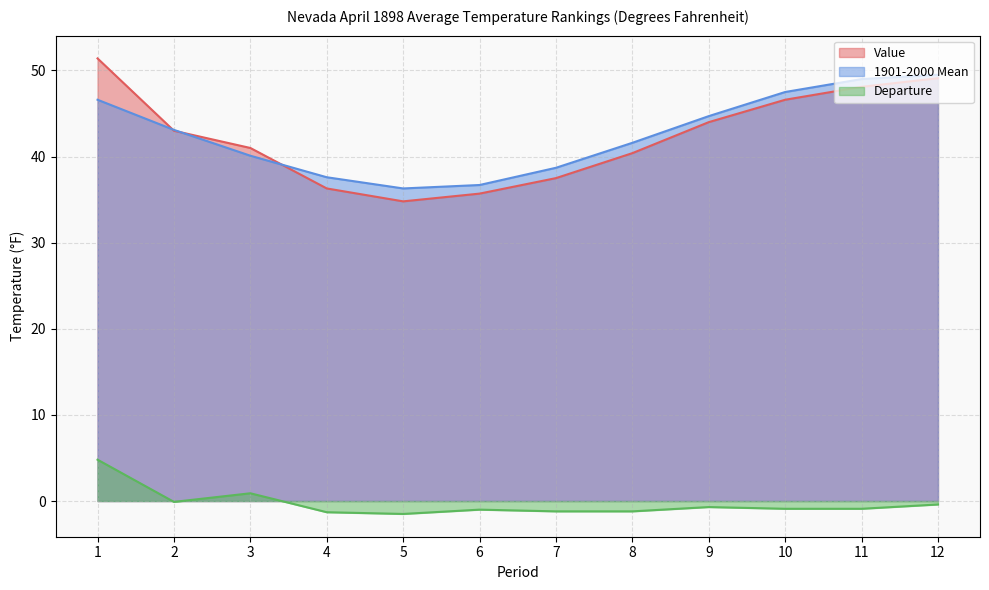

Which series changed the most between 4 and 10?

Value